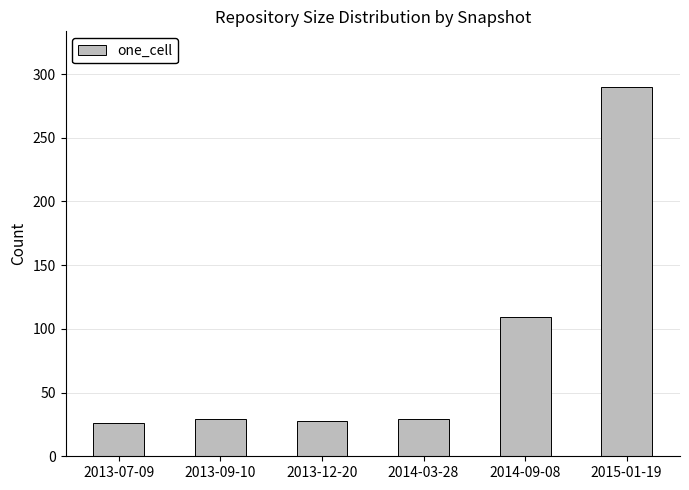

What is the difference between the second highest and second lowest values?

81